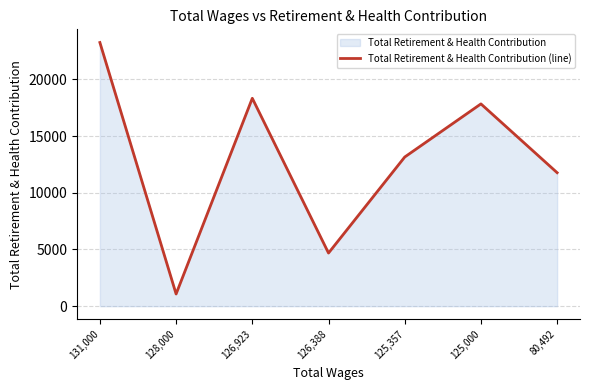

Rank the categories by value from lowest to highest.

128,000, 126,388, 80,492, 125,357, 125,000, 126,923, 131,000